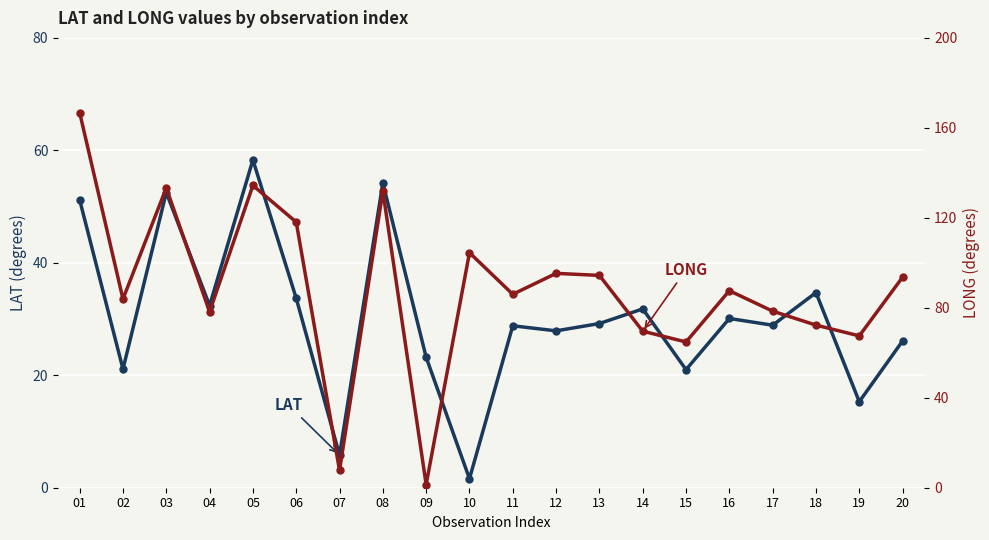

Which series has the largest range (max minus min)?

LONG